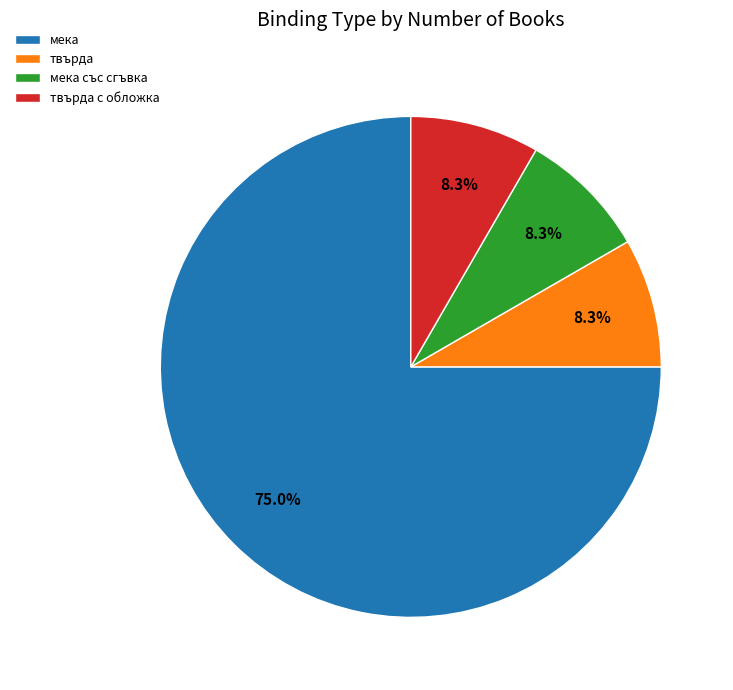

To the nearest percent, what is the average slice percentage?

25%